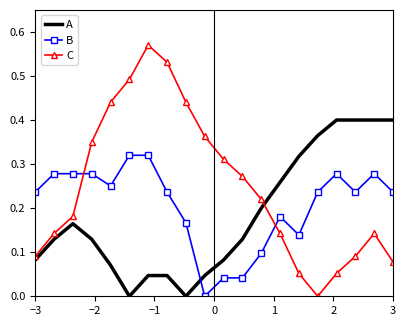

List the series in order of their overall mean, lowest first.

A, B, C